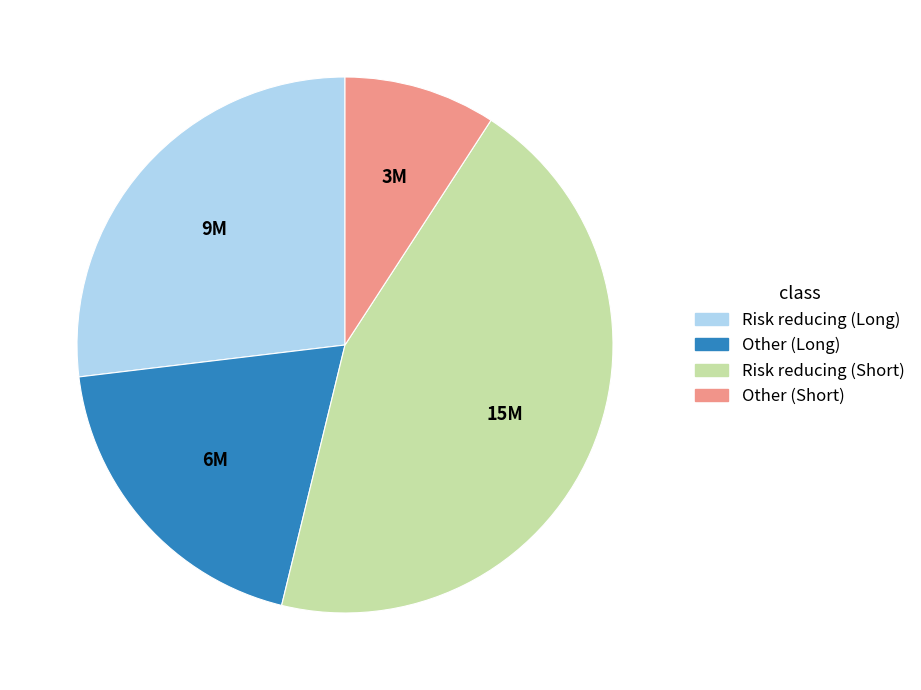

Which category has the smallest portion of the pie?

Other (Short)